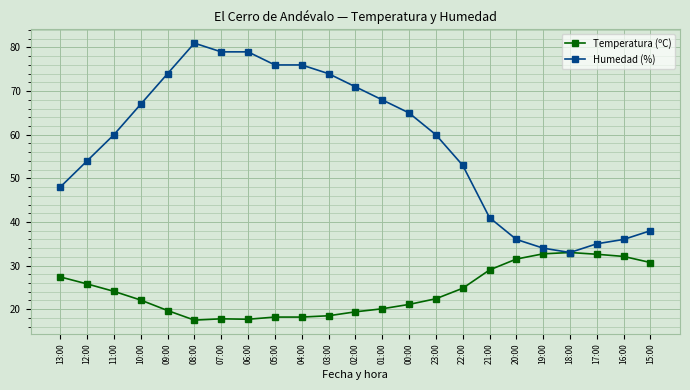

How many categories are shown in the chart?

23